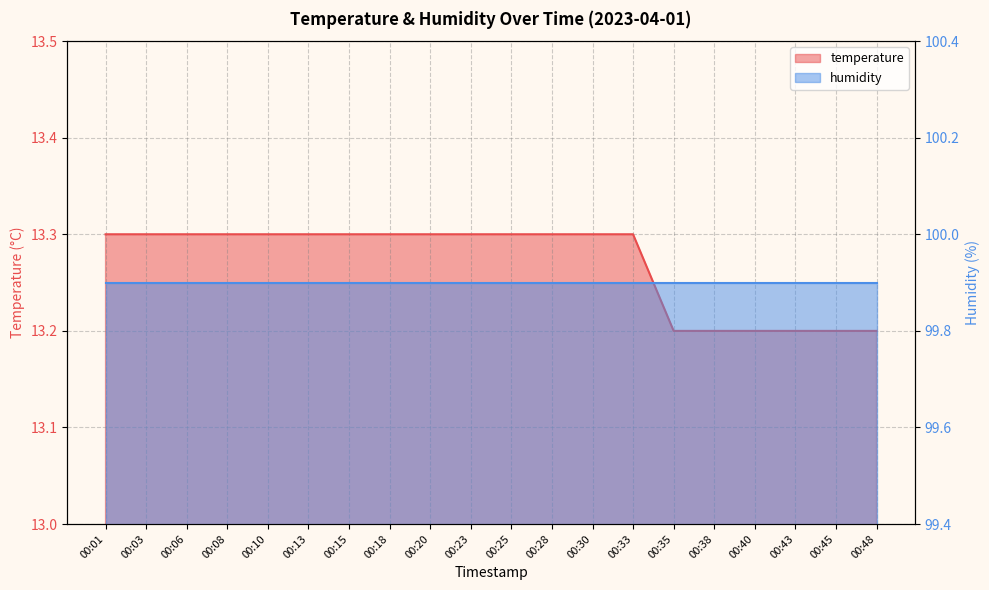

Reading left to right, list all the values displayed in this chart.

00:01=13.3	00:03=13.3	00:06=13.3	00:08=13.3	00:10=13.3	00:13=13.3	00:15=13.3	00:18=13.3	00:20=13.3	00:23=13.3	00:25=13.3	00:28=13.3	00:30=13.3	00:33=13.3	00:35=13.2	00:38=13.2	00:40=13.2	00:43=13.2	00:45=13.2	00:48=13.2